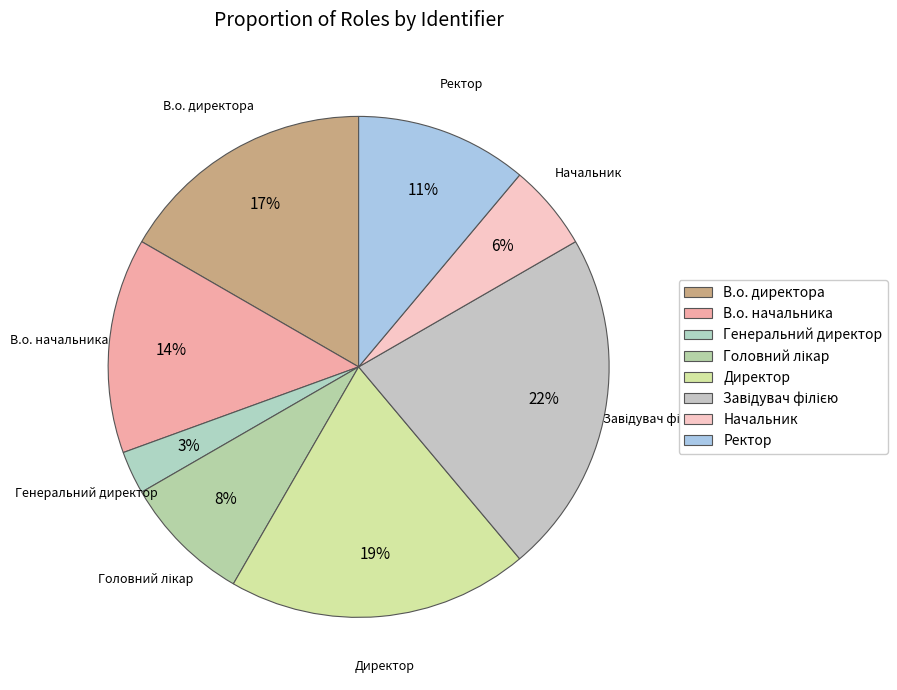

Count the number of slices in the pie.

8